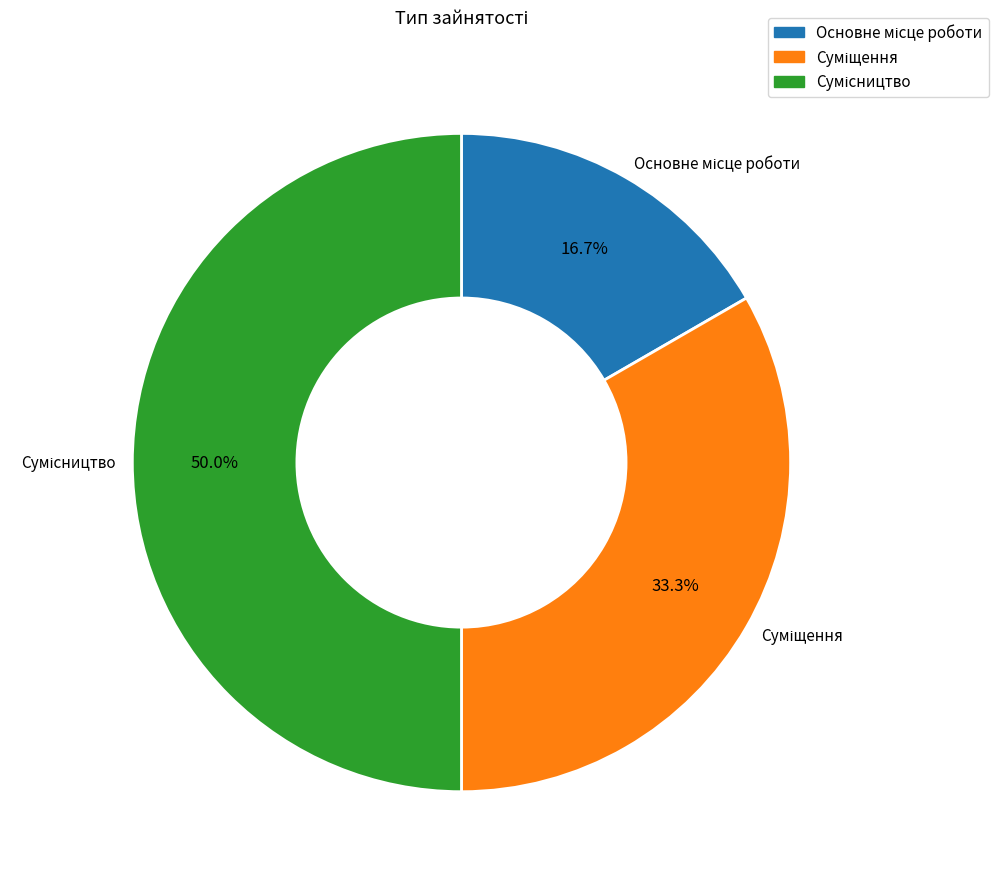

To the nearest percent, what percentage of the pie is Суміщення?

33%